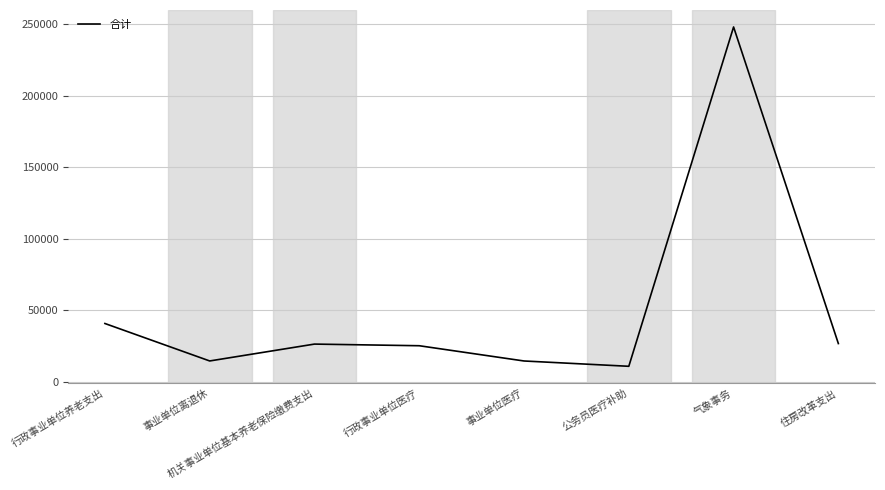

The chart shows a value of 23392 at 事业单位离退休. True or false?

False